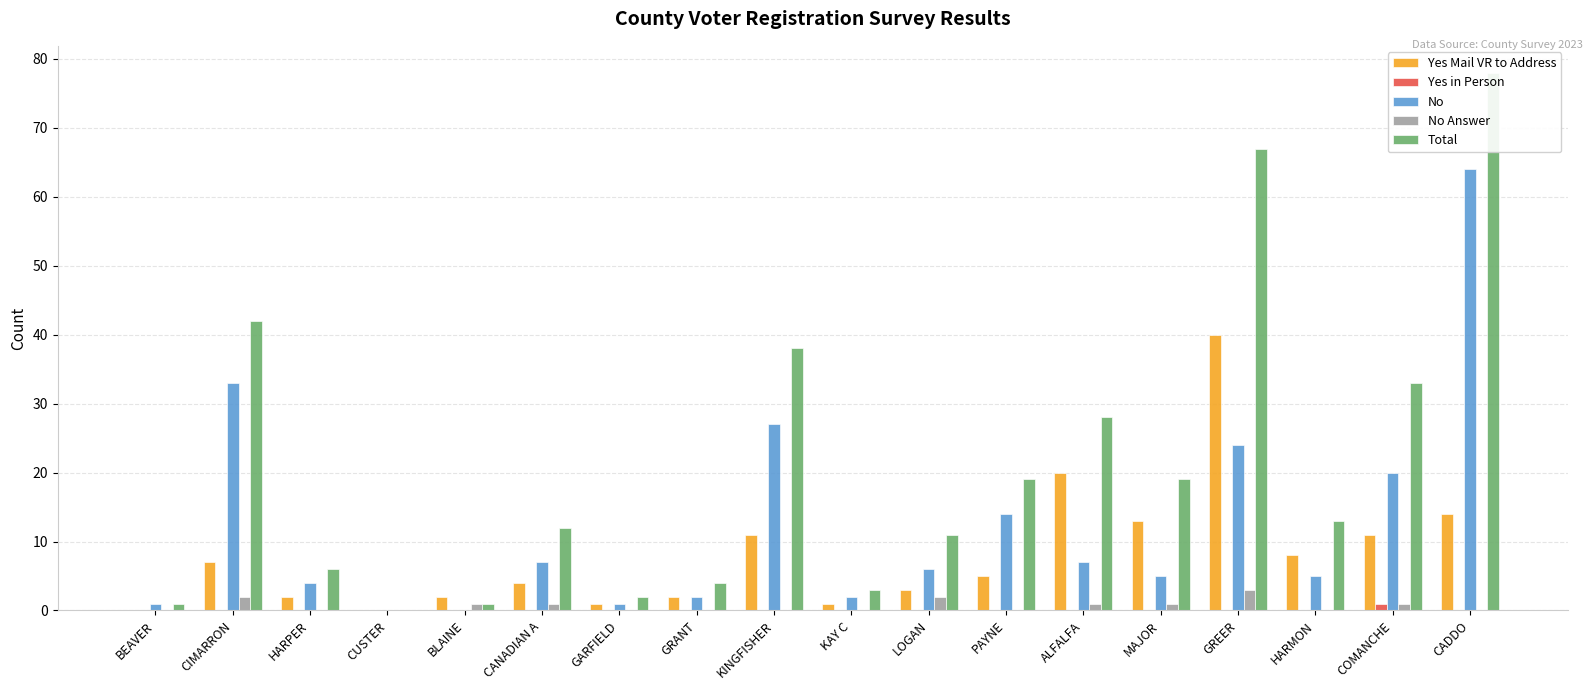

Reading left to right, list all the values displayed in this chart.

Yes Mail VR to Address: BEAVER=0	CIMARRON=7	HARPER=2	CUSTER=0	BLAINE=2	CANADIAN A=4	GARFIELD=1	GRANT=2	KINGFISHER=11	KAY C=1	LOGAN=3	PAYNE=5	ALFALFA=20	MAJOR=13	GREER=40	HARMON=8	COMANCHE=11	CADDO=14
Yes in Person: BEAVER=0	CIMARRON=0	HARPER=0	CUSTER=0	BLAINE=0	CANADIAN A=0	GARFIELD=0	GRANT=0	KINGFISHER=0	KAY C=0	LOGAN=0	PAYNE=0	ALFALFA=0	MAJOR=0	GREER=0	HARMON=0	COMANCHE=1	CADDO=0
No: BEAVER=1	CIMARRON=33	HARPER=4	CUSTER=0	BLAINE=0	CANADIAN A=7	GARFIELD=1	GRANT=2	KINGFISHER=27	KAY C=2	LOGAN=6	PAYNE=14	ALFALFA=7	MAJOR=5	GREER=24	HARMON=5	COMANCHE=20	CADDO=64
No Answer: BEAVER=0	CIMARRON=2	HARPER=0	CUSTER=0	BLAINE=1	CANADIAN A=1	GARFIELD=0	GRANT=0	KINGFISHER=0	KAY C=0	LOGAN=2	PAYNE=0	ALFALFA=1	MAJOR=1	GREER=3	HARMON=0	COMANCHE=1	CADDO=0
Total: BEAVER=1	CIMARRON=42	HARPER=6	CUSTER=0	BLAINE=1	CANADIAN A=12	GARFIELD=2	GRANT=4	KINGFISHER=38	KAY C=3	LOGAN=11	PAYNE=19	ALFALFA=28	MAJOR=19	GREER=67	HARMON=13	COMANCHE=33	CADDO=78